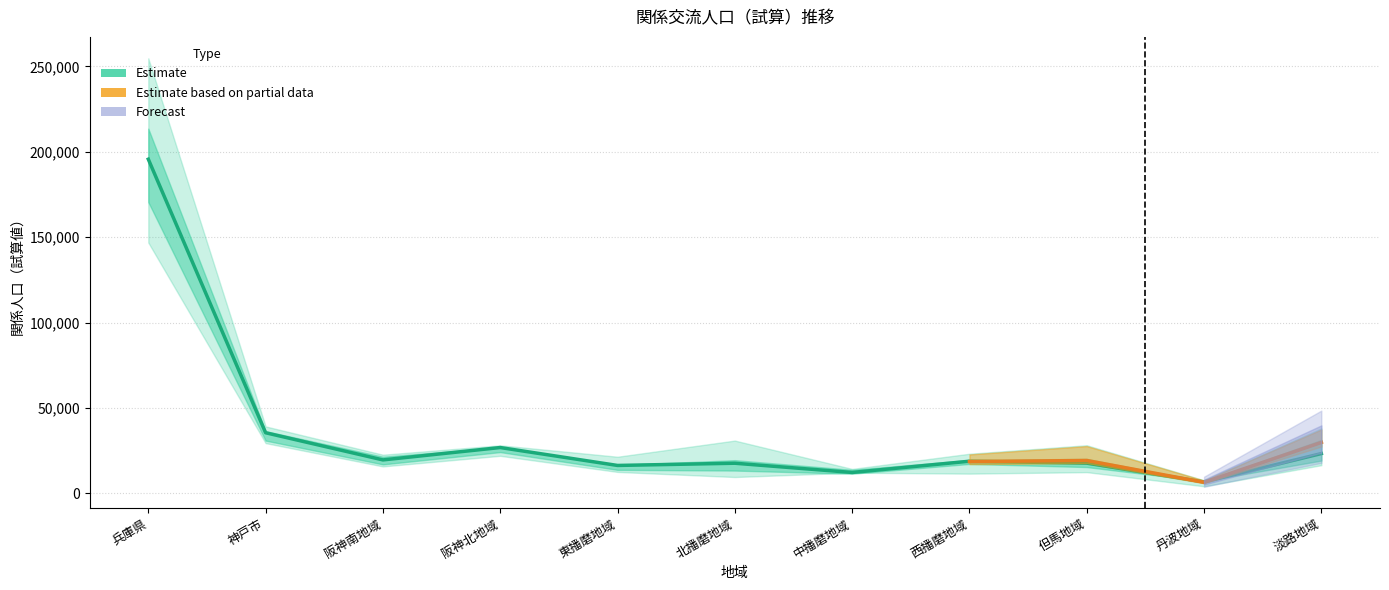

What is the label of the 3rd point from the right?

但馬地域